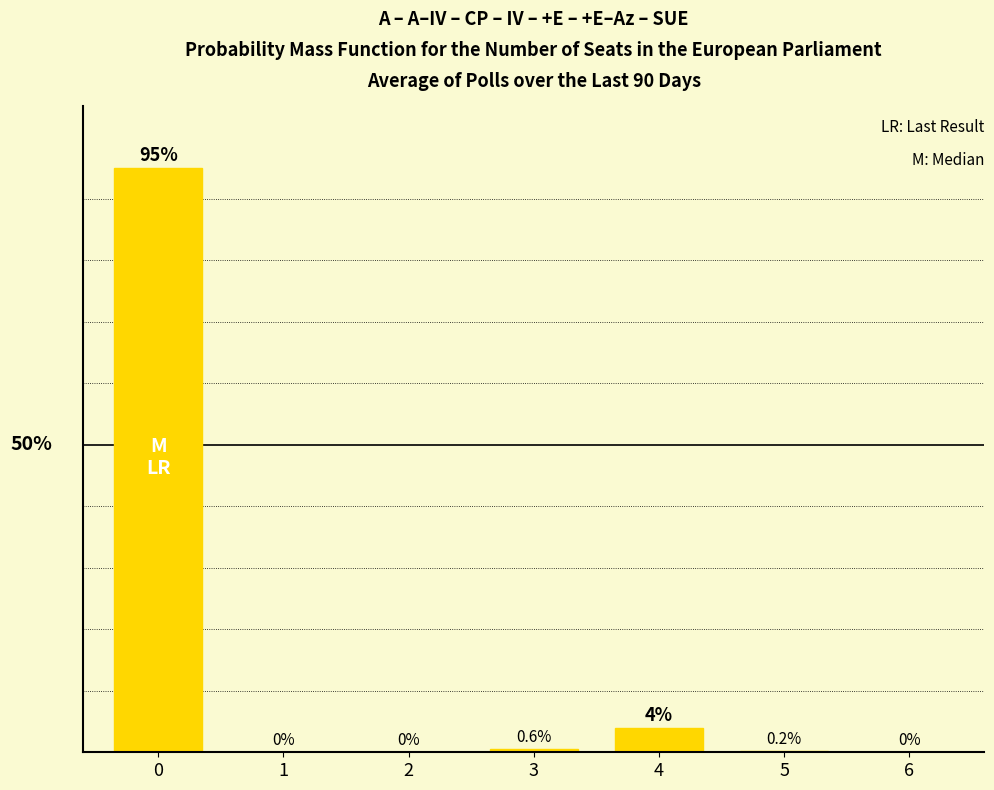

Are the bars horizontal?

No